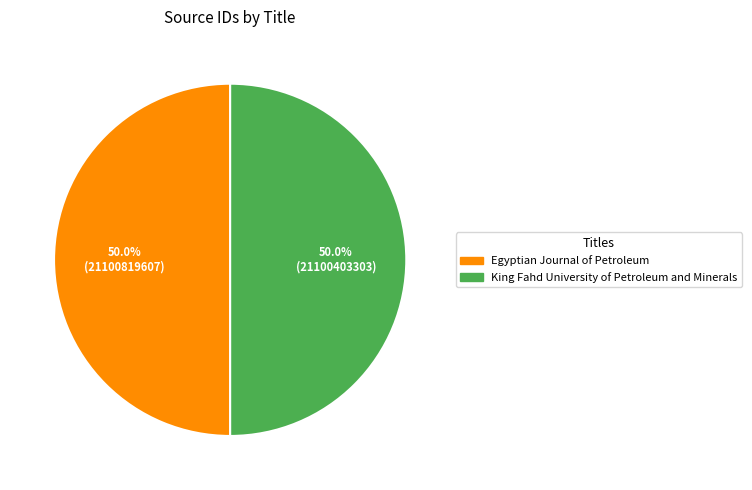

The Egyptian Journal of Petroleum slice represents 50% of the pie. True or false?

True